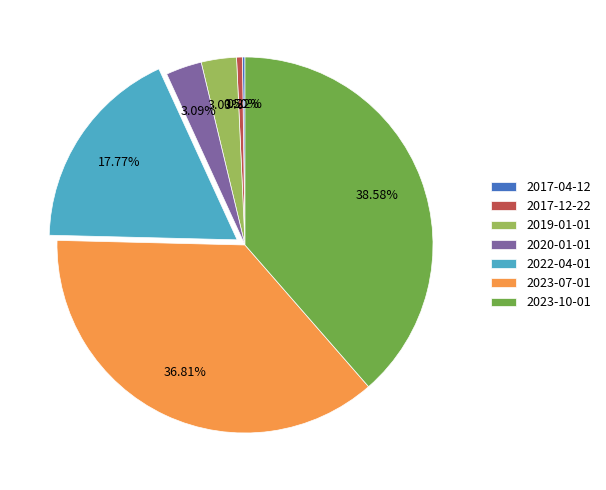

Do 2023-10-01 and 2020-01-01 together represent more than half of the pie?

No